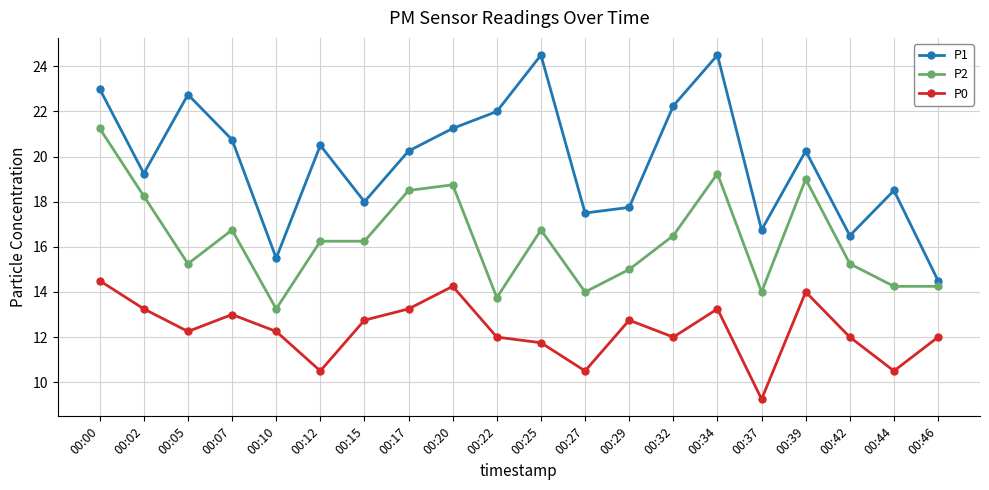

The value of P0 at 00:32 is 5.9. True or false?

False